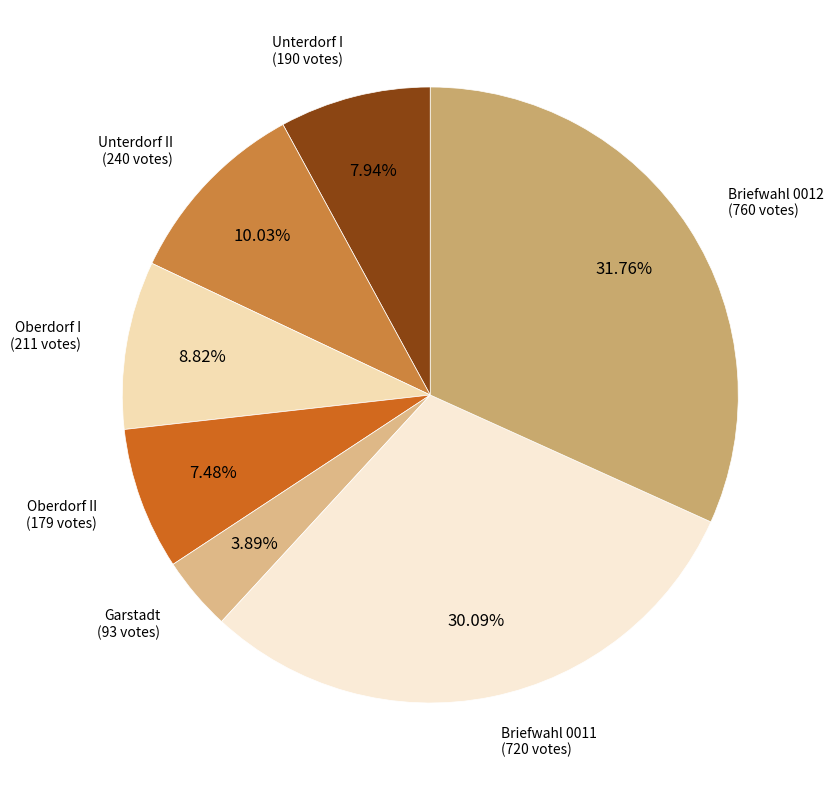

Which category has the smallest portion of the pie?

Garstadt